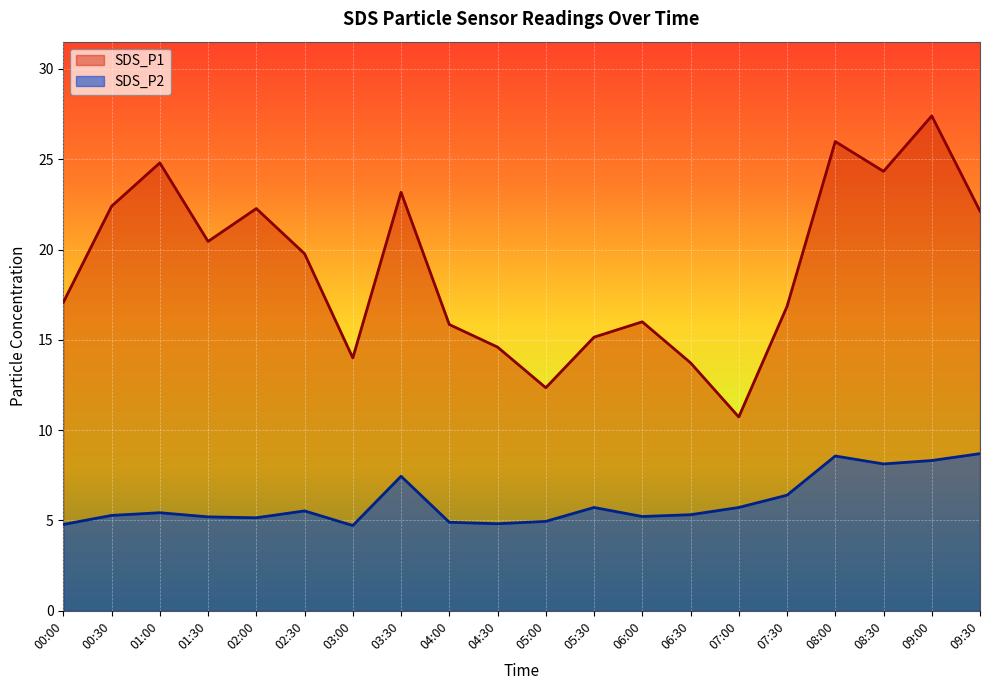

At which label does SDS_P2 reach its minimum?

03:00